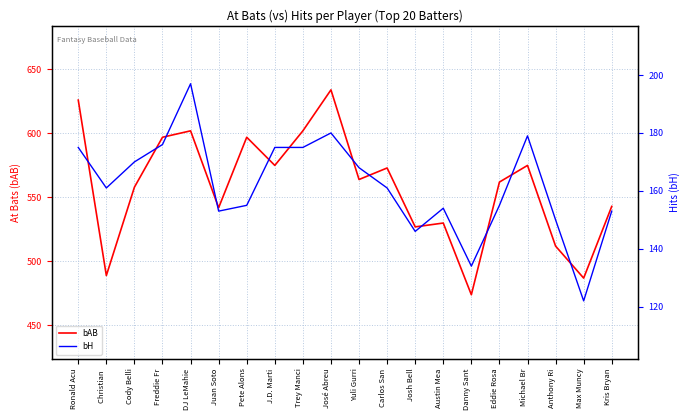

Does the chart display data point markers on the line(s)?

No